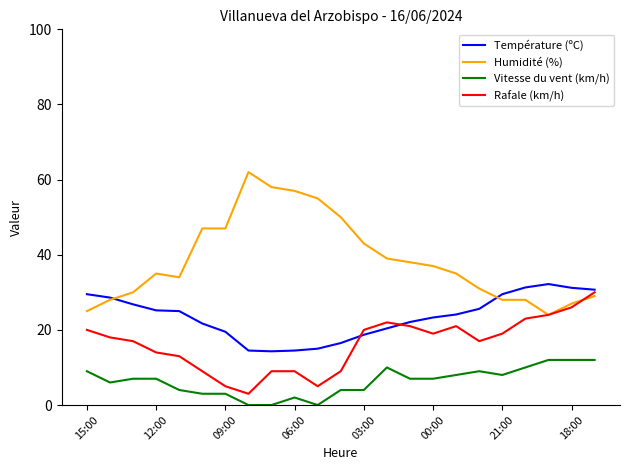

In Rafale (km/h), how many points are lower than both neighbors (excluding endpoints)?

4